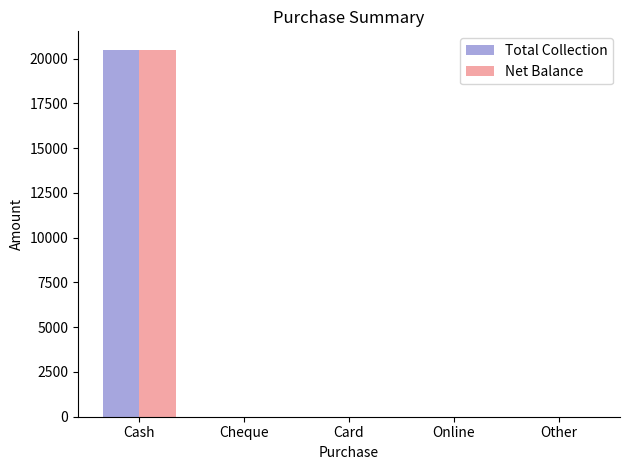

What is the total value across all series at Cash?

40998